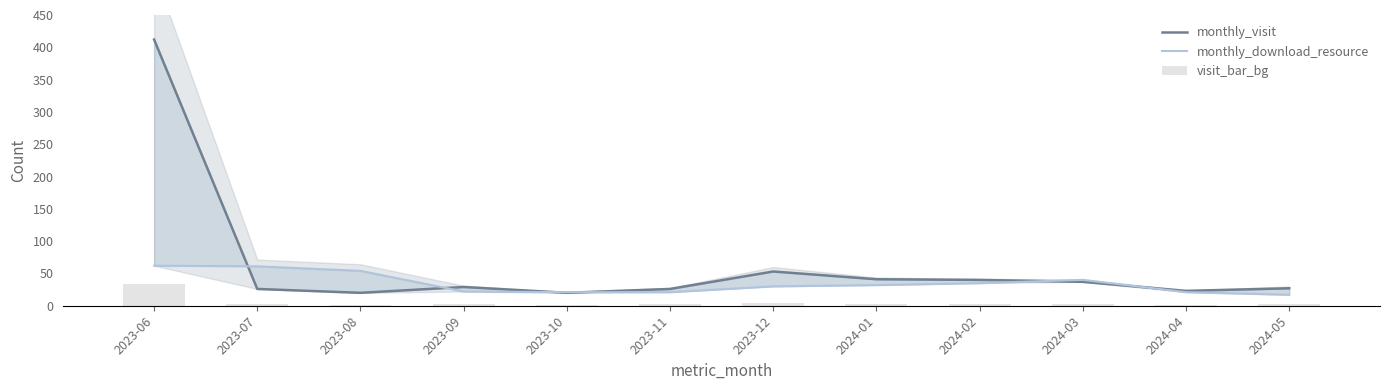

Reading left to right, extract all data points from this chart.

monthly_visit: 2023-06=412.0	2023-07=26.0	2023-08=20.0	2023-09=29.0	2023-10=20.0	2023-11=26.0	2023-12=53.0	2024-01=41.0	2024-02=40.0	2024-03=37.0	2024-04=23.0	2024-05=27.0
monthly_download_resource: 2023-06=62.0	2023-07=61.0	2023-08=54.0	2023-09=22.0	2023-10=21.0	2023-11=21.0	2023-12=30.0	2024-01=32.0	2024-02=35.0	2024-03=40.0	2024-04=21.0	2024-05=17.0
visit_bar_bg: 2023-06=33.0	2023-07=2.1	2023-08=1.6	2023-09=2.3	2023-10=1.6	2023-11=2.1	2023-12=4.2	2024-01=3.3	2024-02=3.2	2024-03=3.0	2024-04=1.8	2024-05=2.2